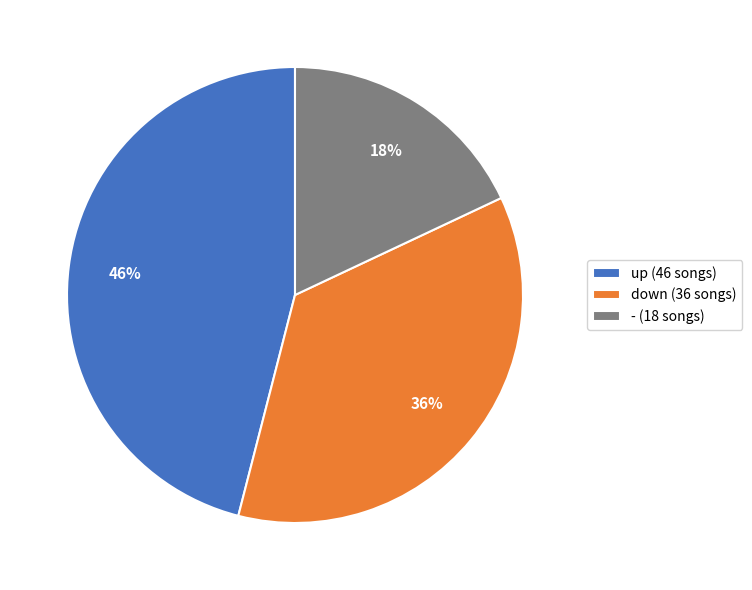

Does - represent more than half of the total?

No